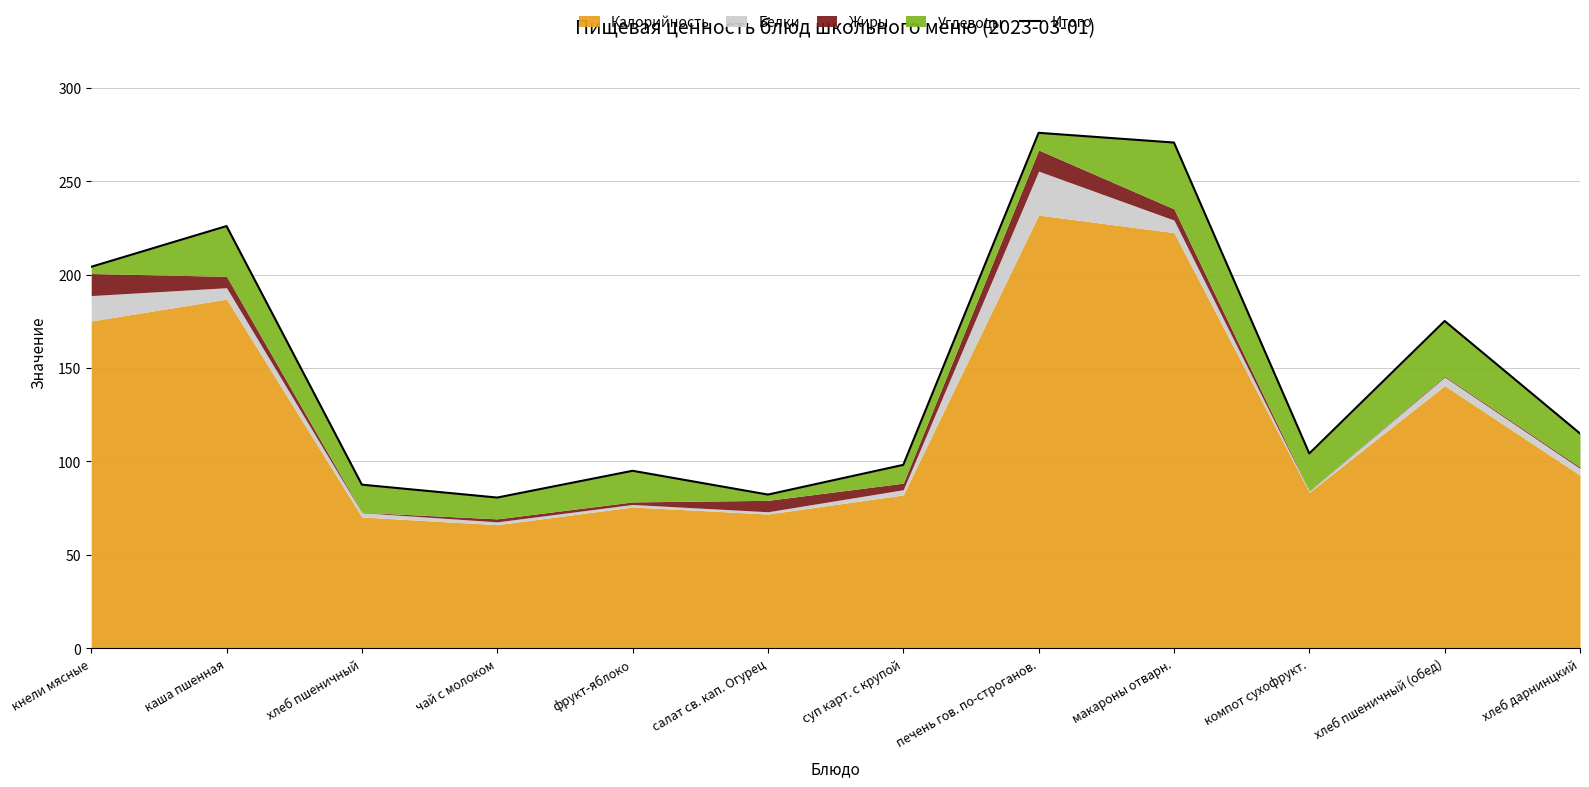

The chart shows a value of 142.0 at компот сухофрукт.. True or false?

False